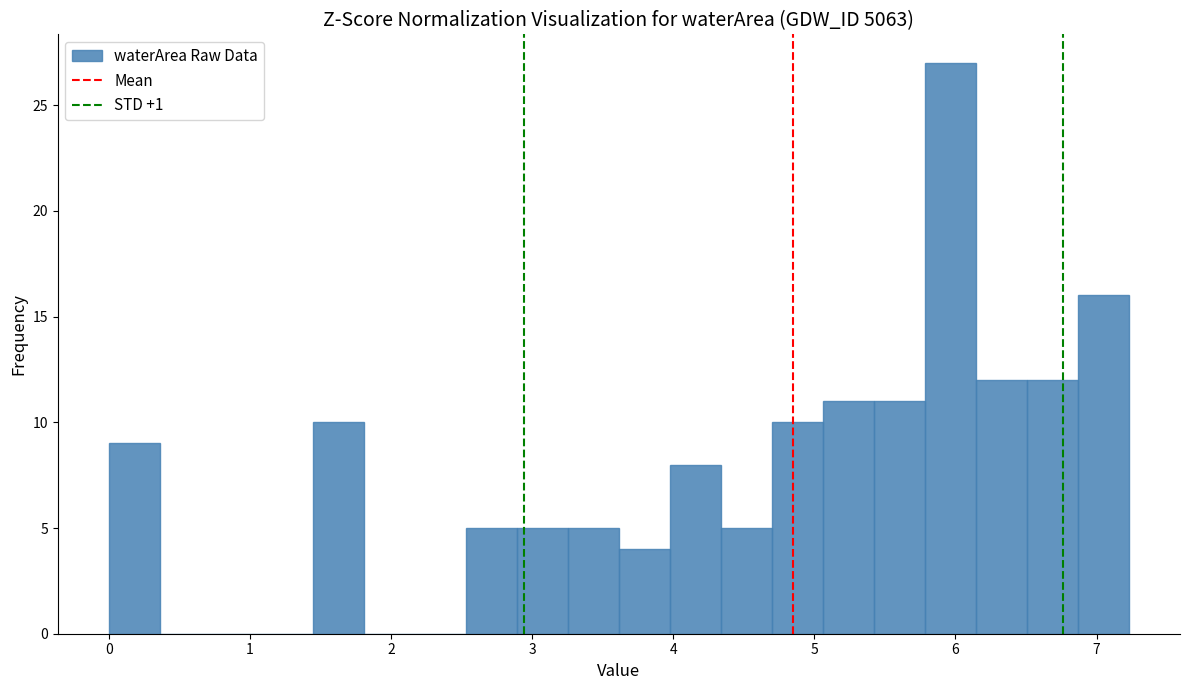

Around what value on the x-axis is the tallest bar? Give the approximate position of its centre, as read against the axis.

6.0